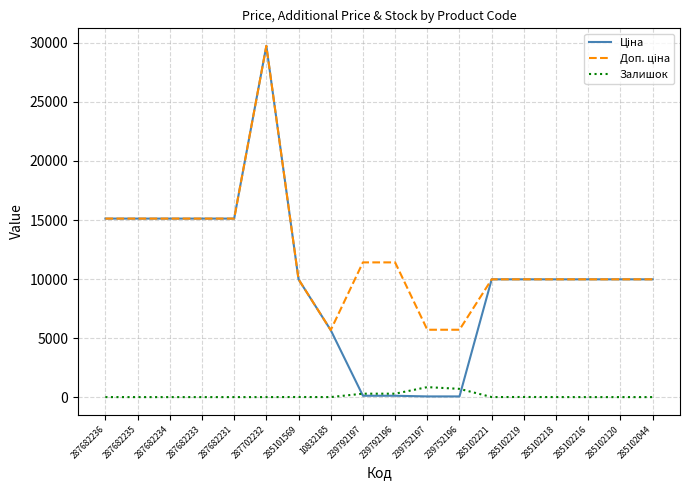

What is the difference between the highest and lowest values at 287682235?

15120.0